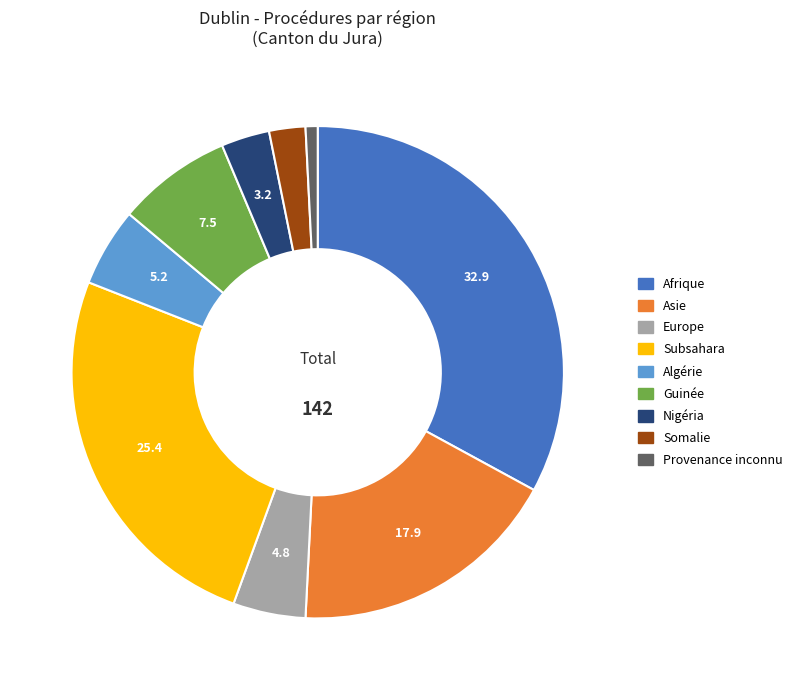

How many slices are in this pie chart?

9